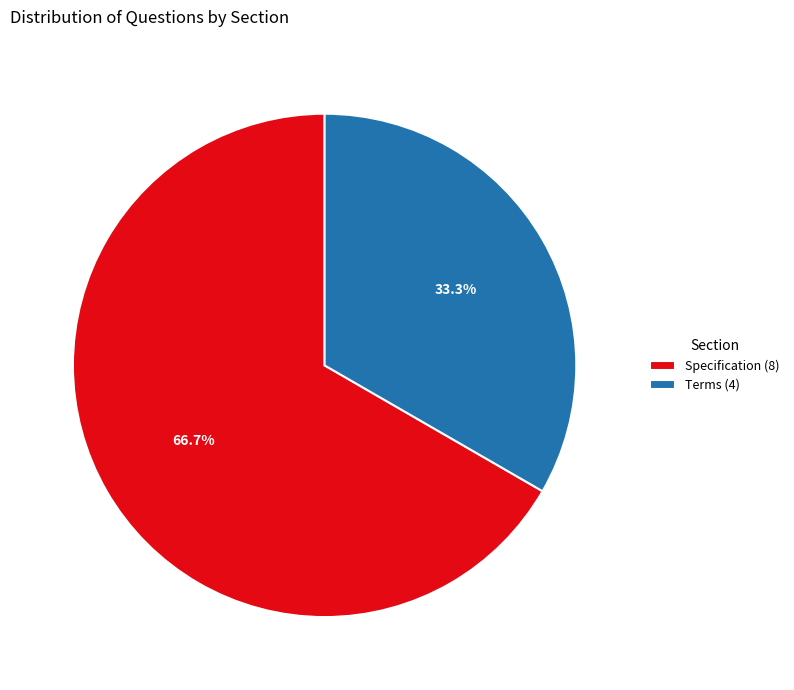

Which category has the biggest portion of the pie?

Specification